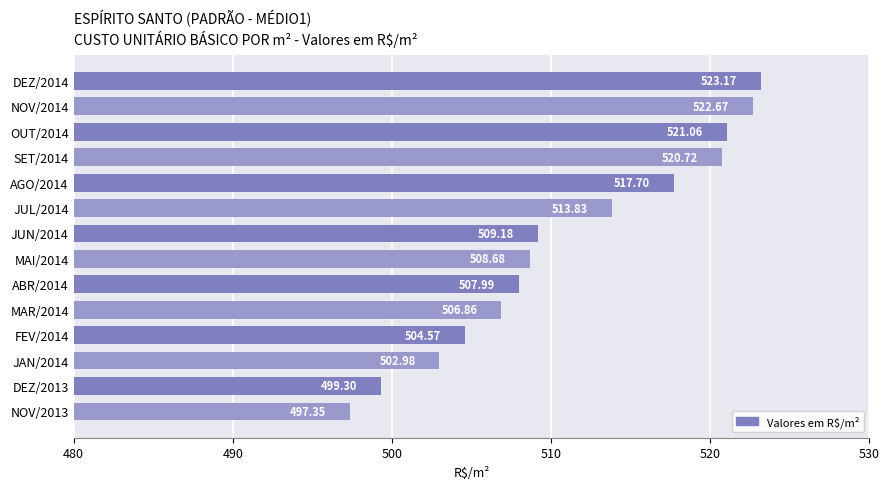

How many values are below 509?

7